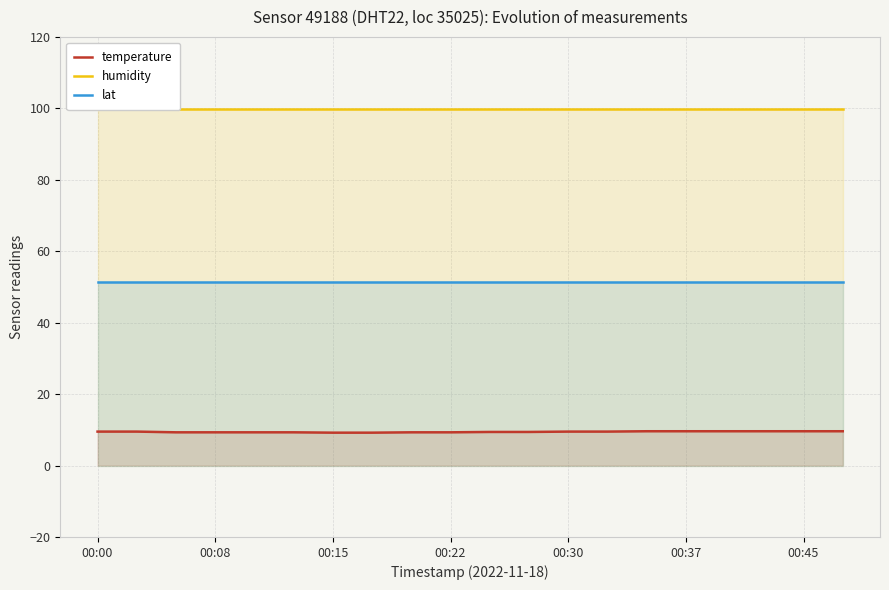

How many lines are shown in the chart?

3